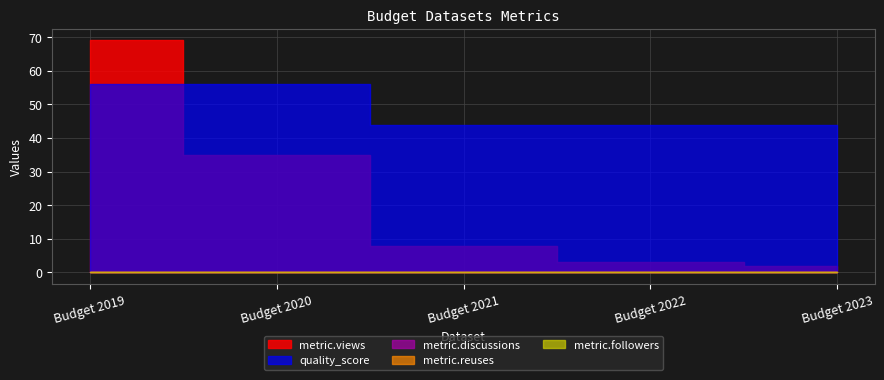

True or false: metric.reuses has more than 1 points higher than both neighbors.

False